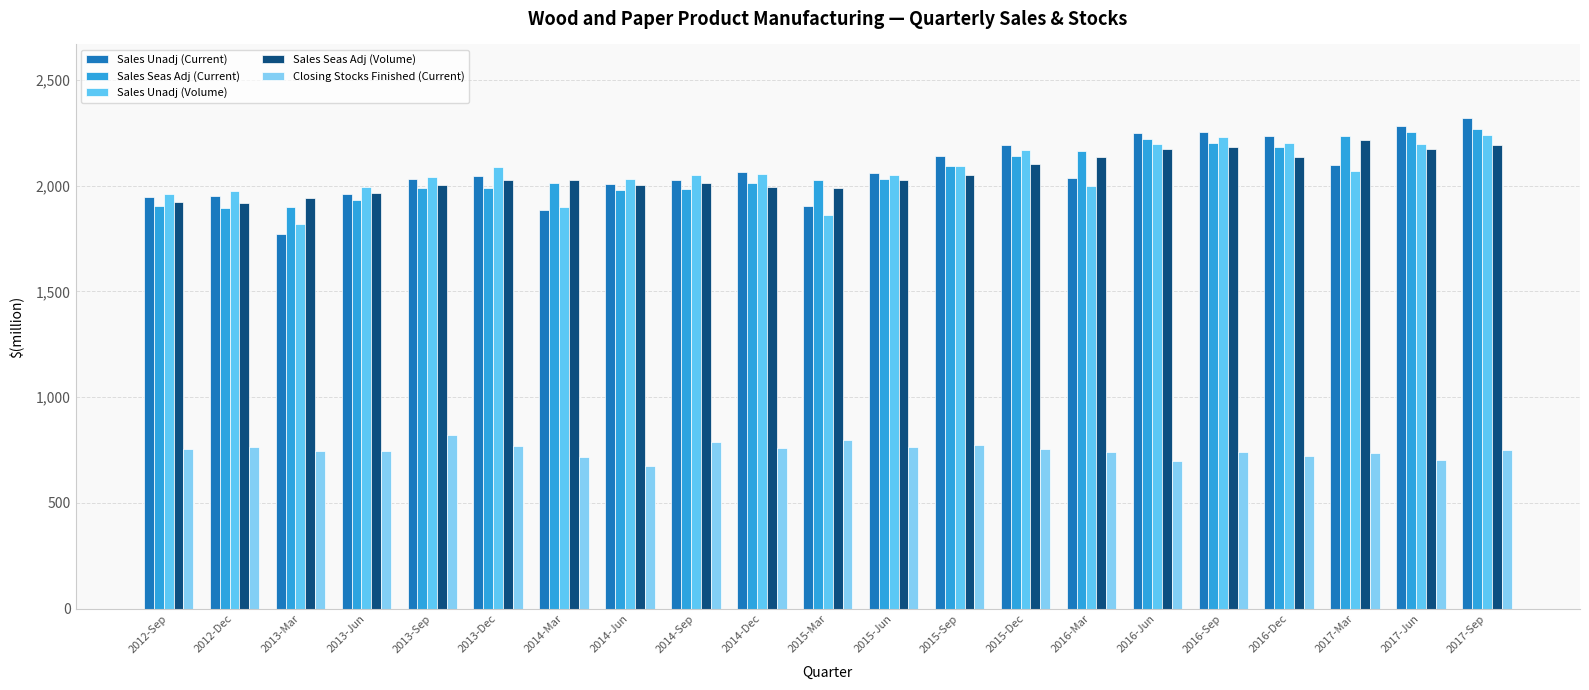

Are the bars horizontal?

No